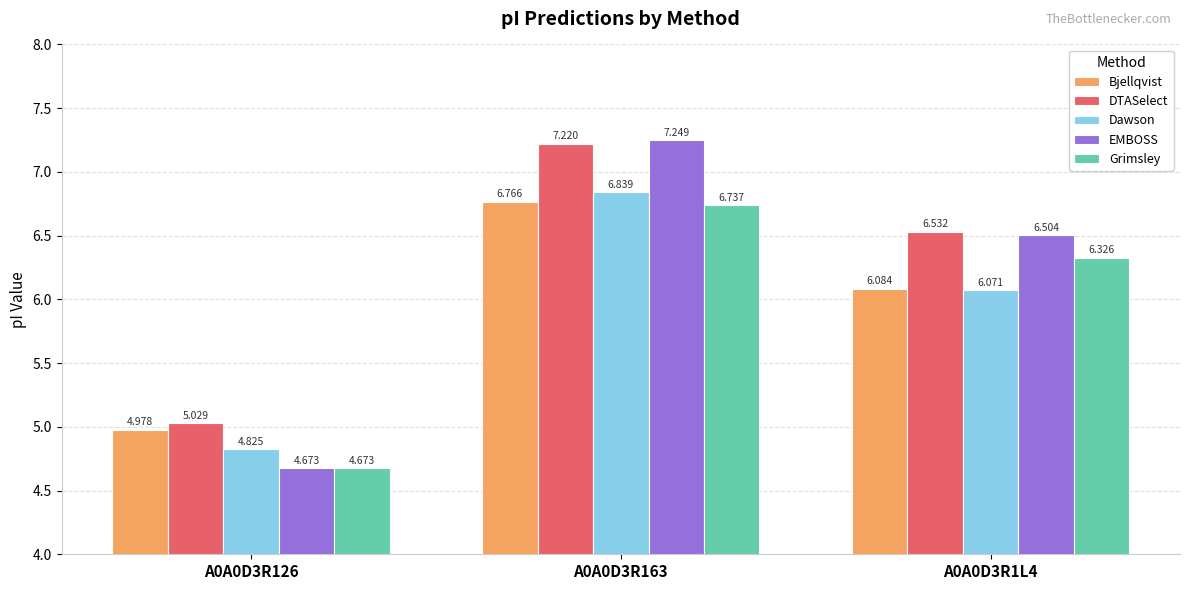

List the series in order of their peak value, lowest first.

Grimsley, Bjellqvist, Dawson, DTASelect, EMBOSS